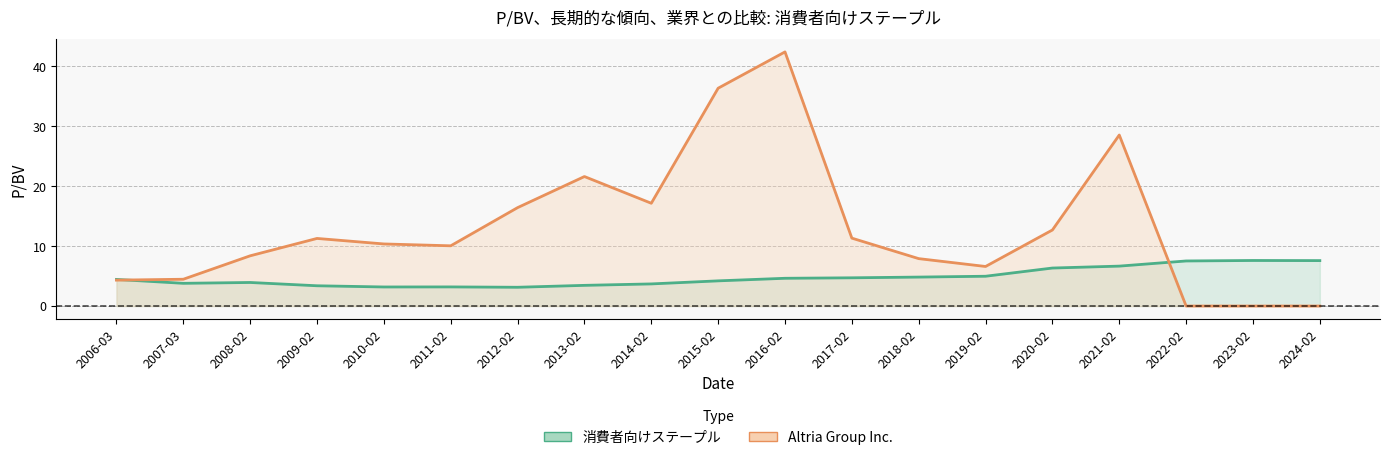

What value does the Altria Group Inc. series have at 2010-02?

10.4